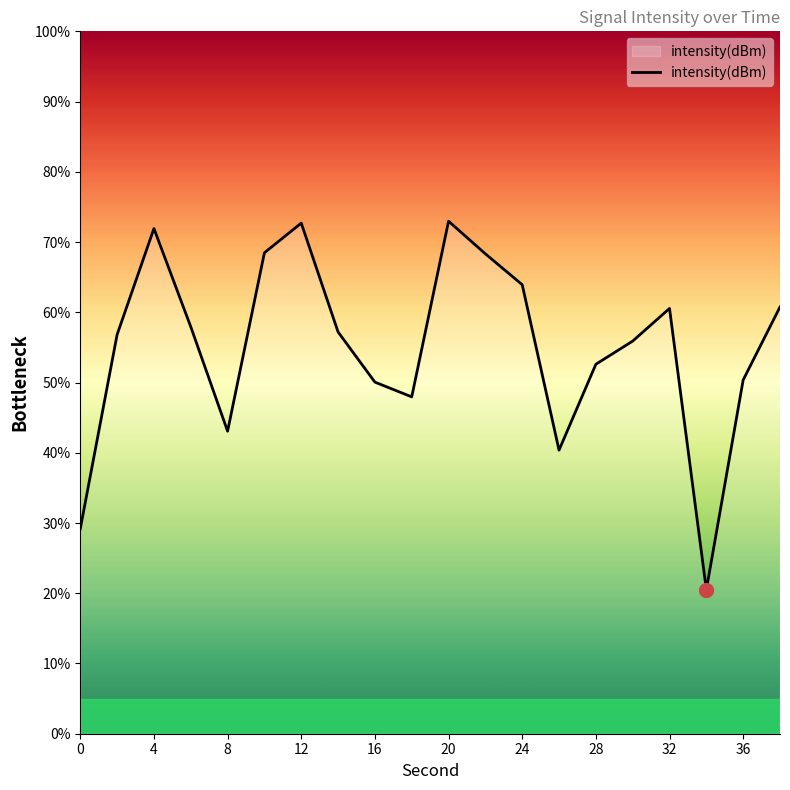

What is the maximum value shown in the chart?

73.0